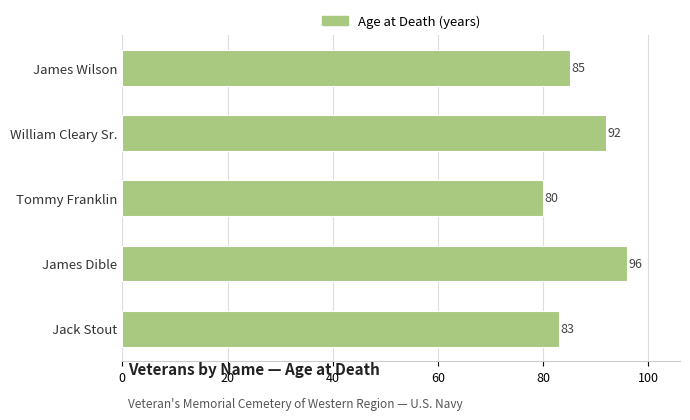

How many distinct data groups are displayed?

1